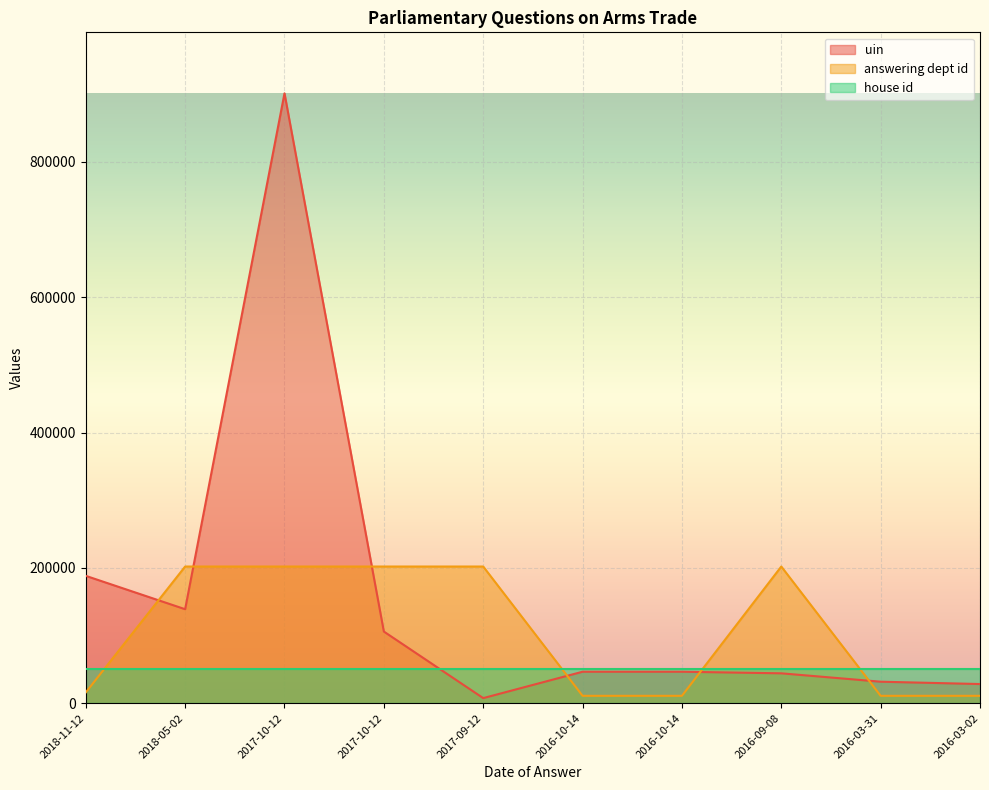

Which series has the largest total across all categories?

uin